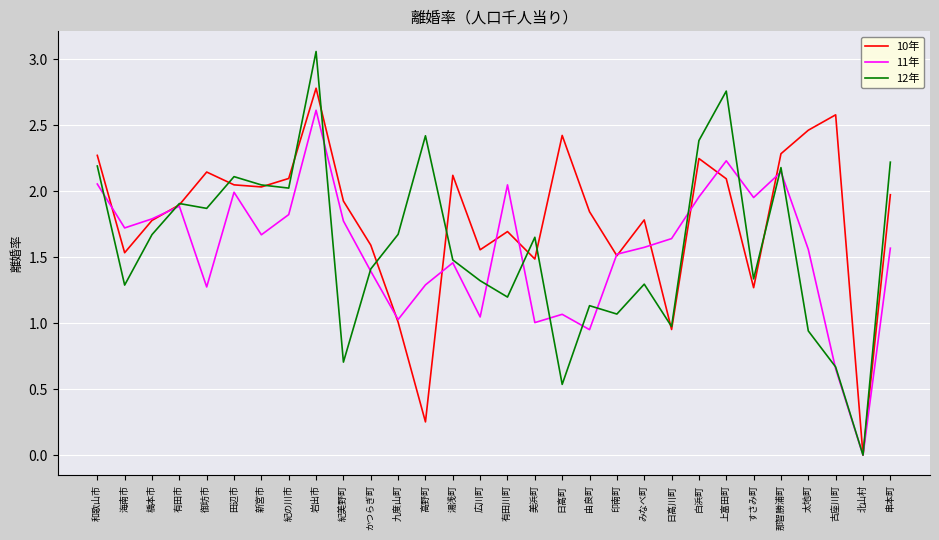

True or false: 10年 and 12年 intersect in this chart.

True